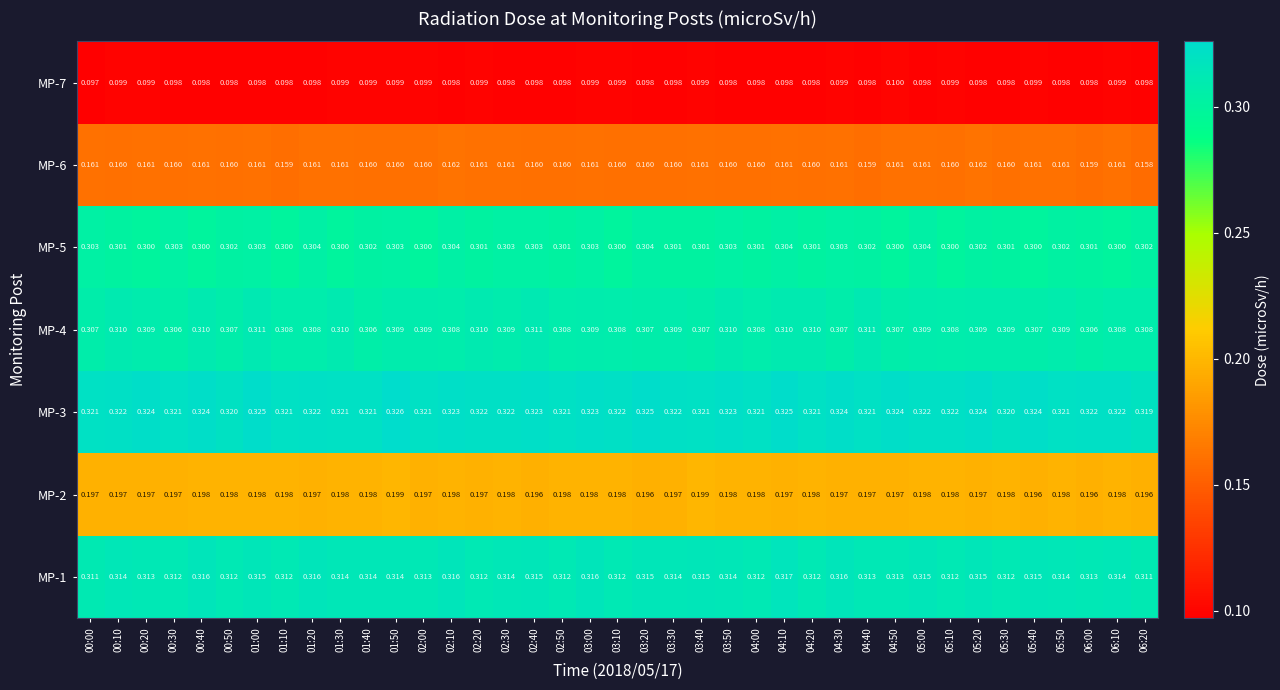

Is the value of MP-3 at 04:00 greater than the value of MP-7 at 05:40?

Yes